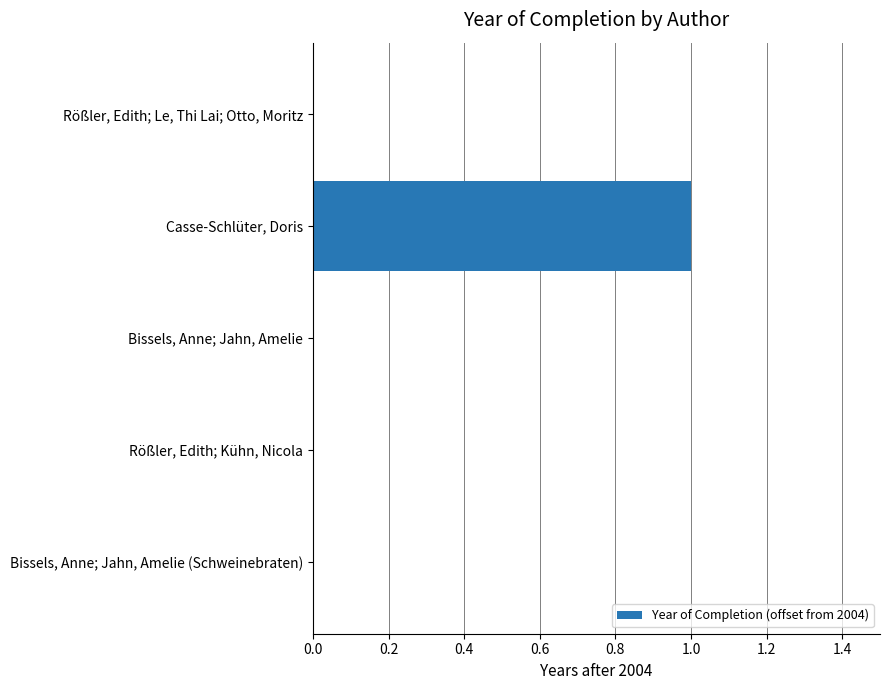

Count the values in the range 0 to 1.

5